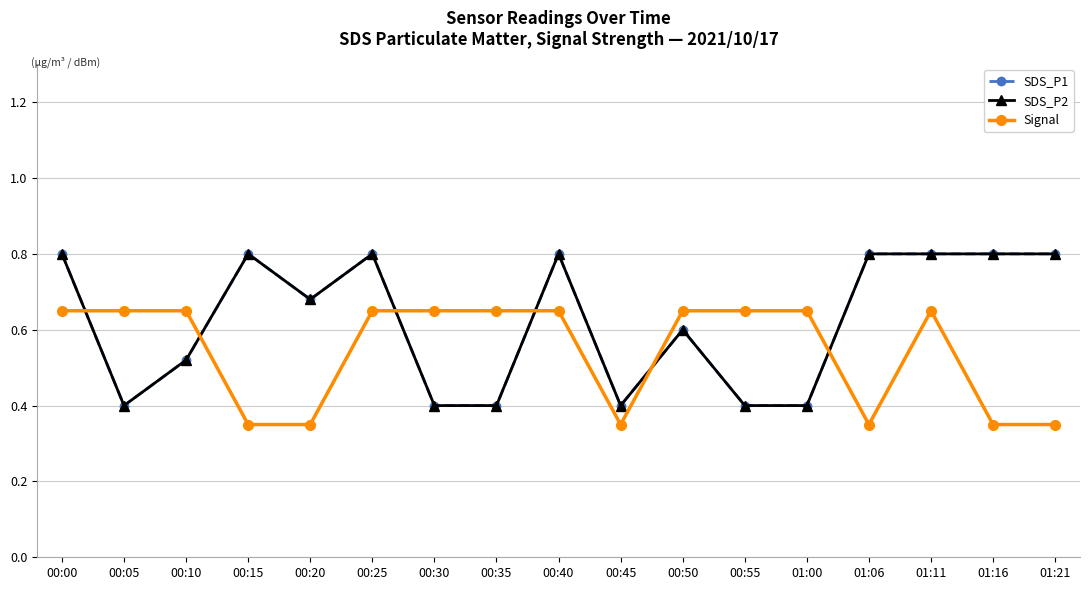

What is the lowest value of the SDS_P1 series?

0.4